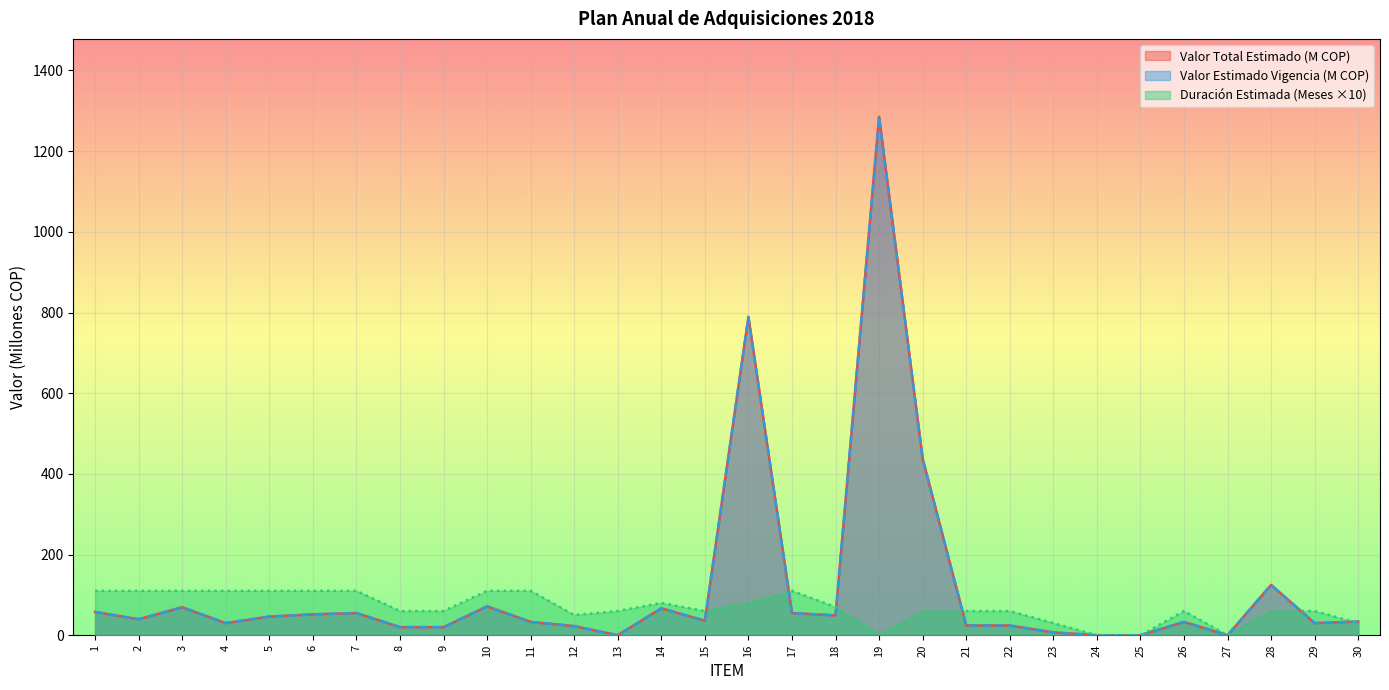

Which series changed the most between 14 and 28?

Valor Total Estimado (M COP)